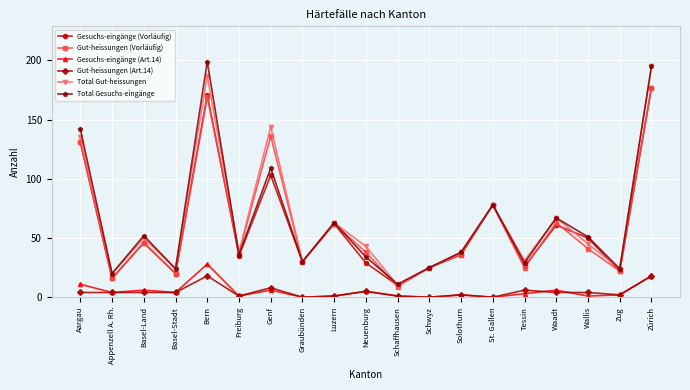

What are all the series names shown in the legend?

Gesuchs-eingänge (Vorläufig), Gut-heissungen (Vorläufig), Gesuchs-eingänge (Art.14), Gut-heissungen (Art.14), Total Gut-heissungen, Total Gesuchs-eingänge